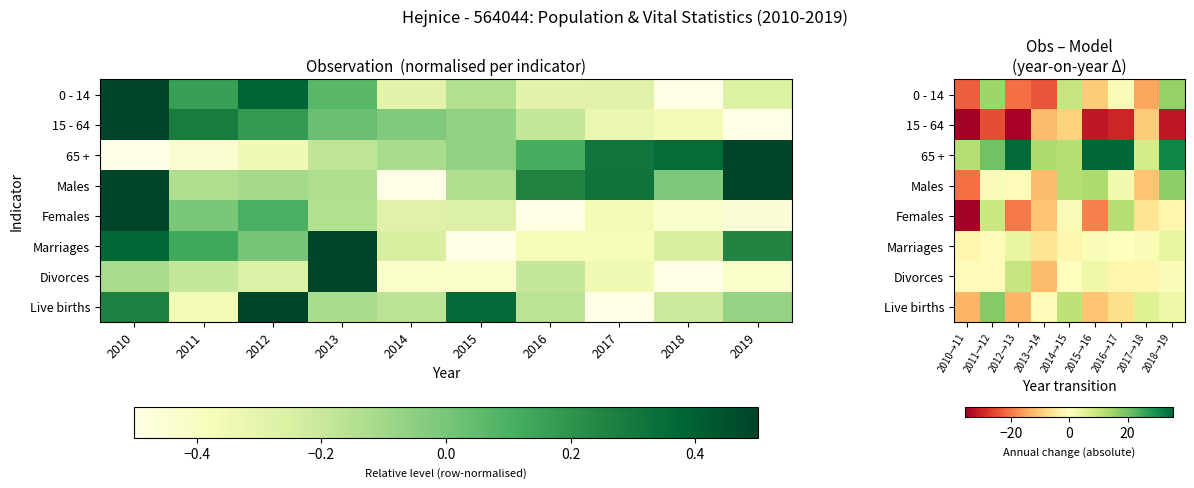

What is the sum of all Marriages values?

-1